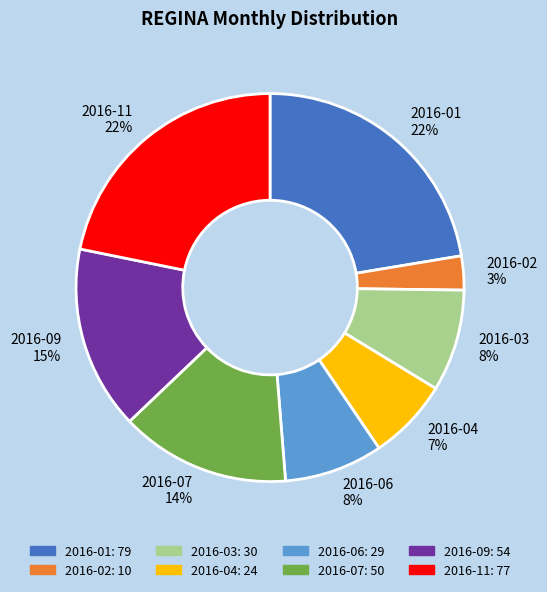

Count the number of slices in the pie.

8